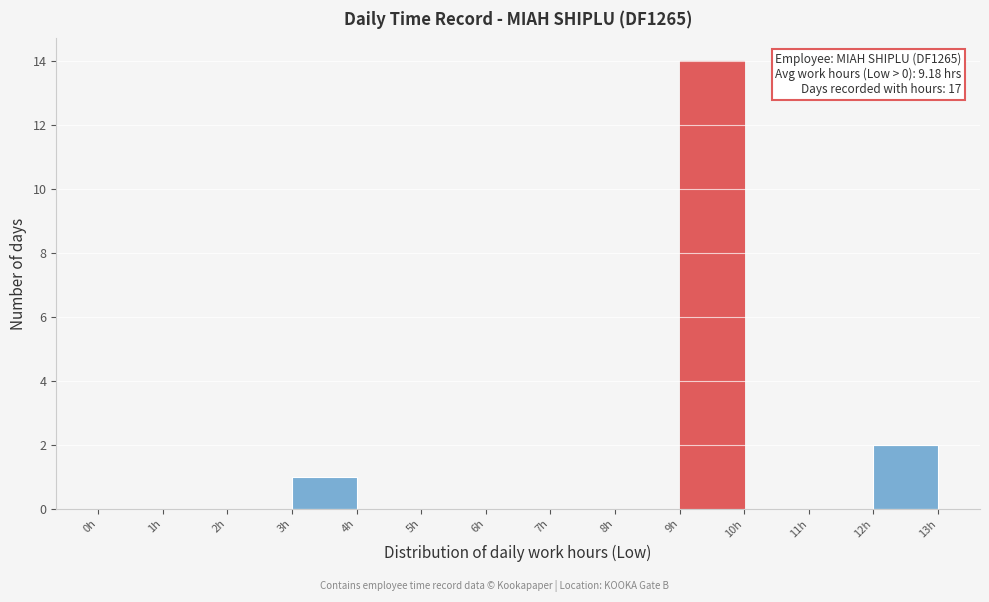

Which range on the x-axis has the tallest bar?

9 to 10